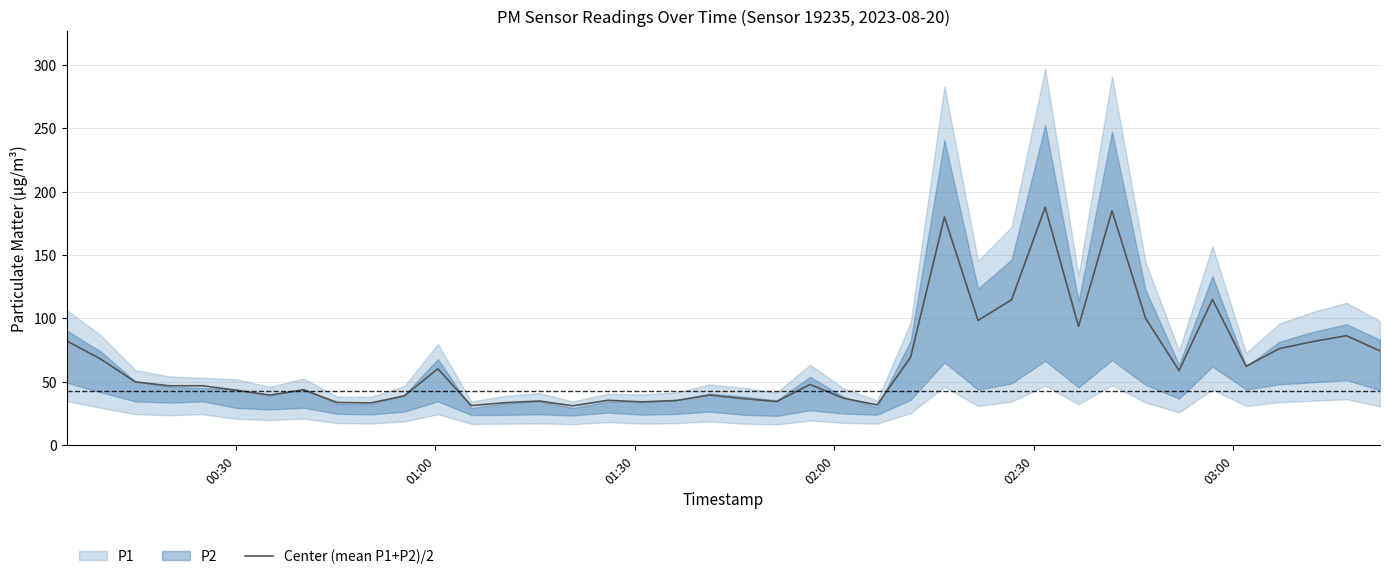

What is the difference between the second highest and second lowest values?

153.7